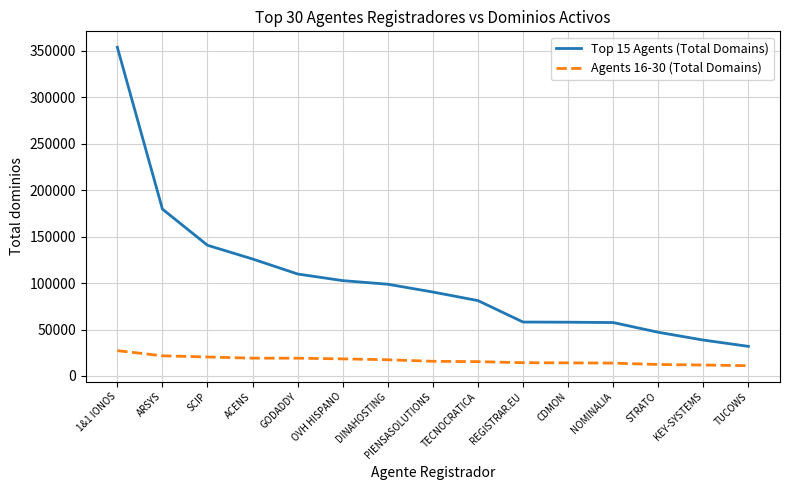

What is the minimum value for Agents 16-30 (Total Domains)?

11094